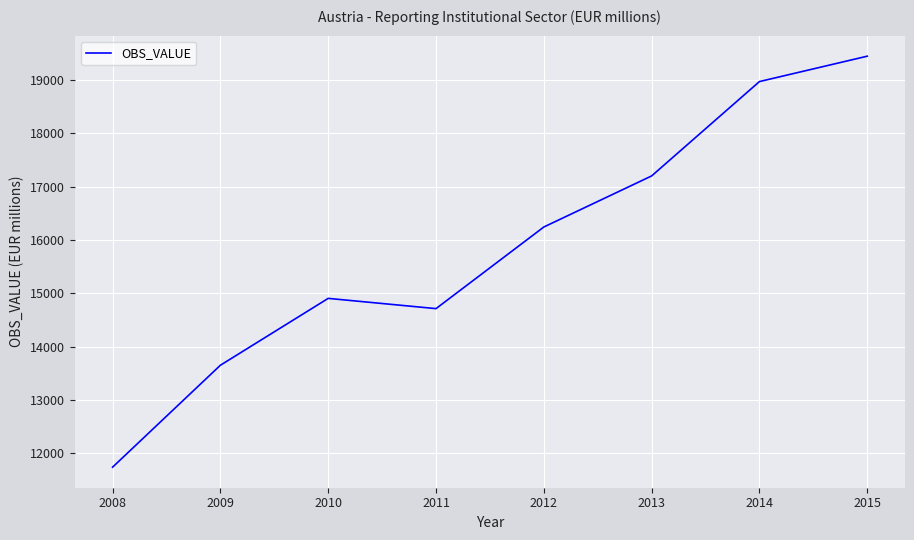

What is the sum of the values at 2014 and 2012?

35212